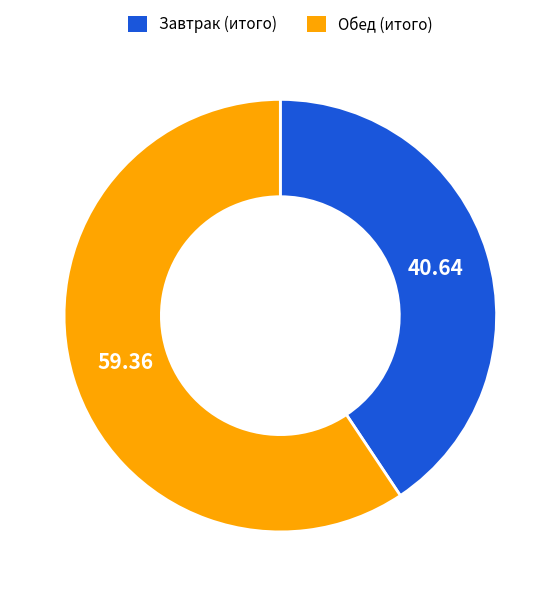

Do Завтрак (итого) and Обед (итого) together represent more than half of the pie?

Yes